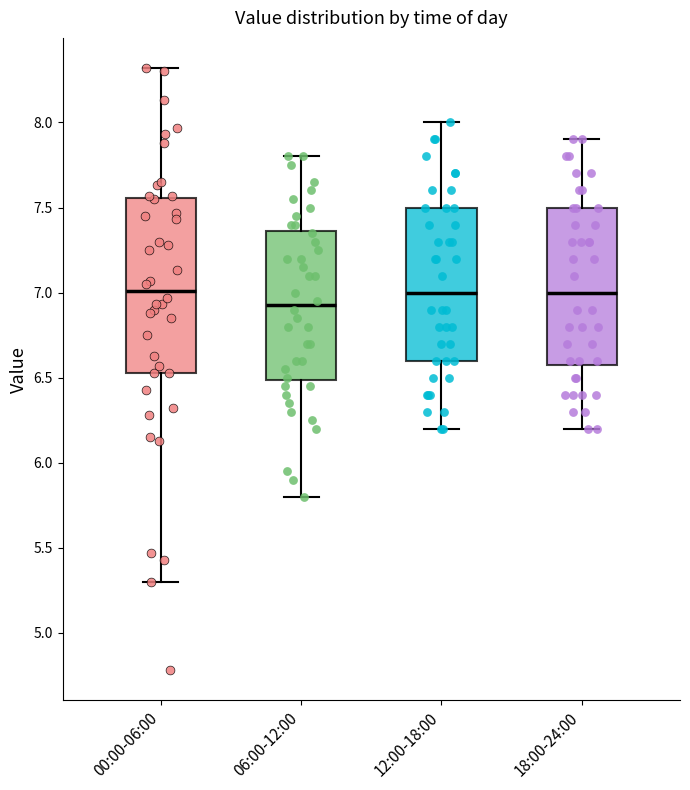

Reading left to right, read every box against the y-axis: the position of its median line, the range the box covers, and the ends of its whiskers. The values are not printed on the chart, so give them approximately, as read against the axis.

00:00-06:00: median 7.00, box 6.55 to 7.55, whiskers 5.30 to 8.30
06:00-12:00: median 6.95, box 6.50 to 7.35, whiskers 5.80 to 7.80
12:00-18:00: median 7.00, box 6.60 to 7.50, whiskers 6.20 to 8.00
18:00-24:00: median 7.00, box 6.60 to 7.50, whiskers 6.20 to 7.90